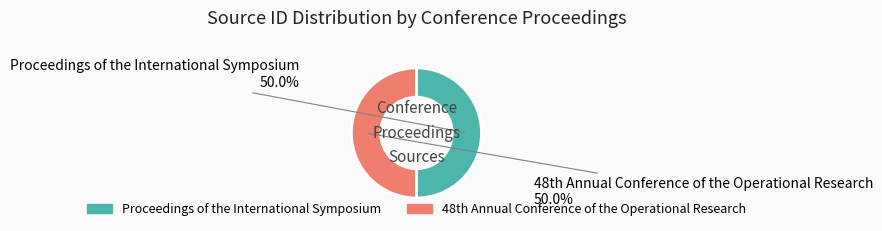

What portion of the pie excludes Proceedings of the International Symposium?

50.0%